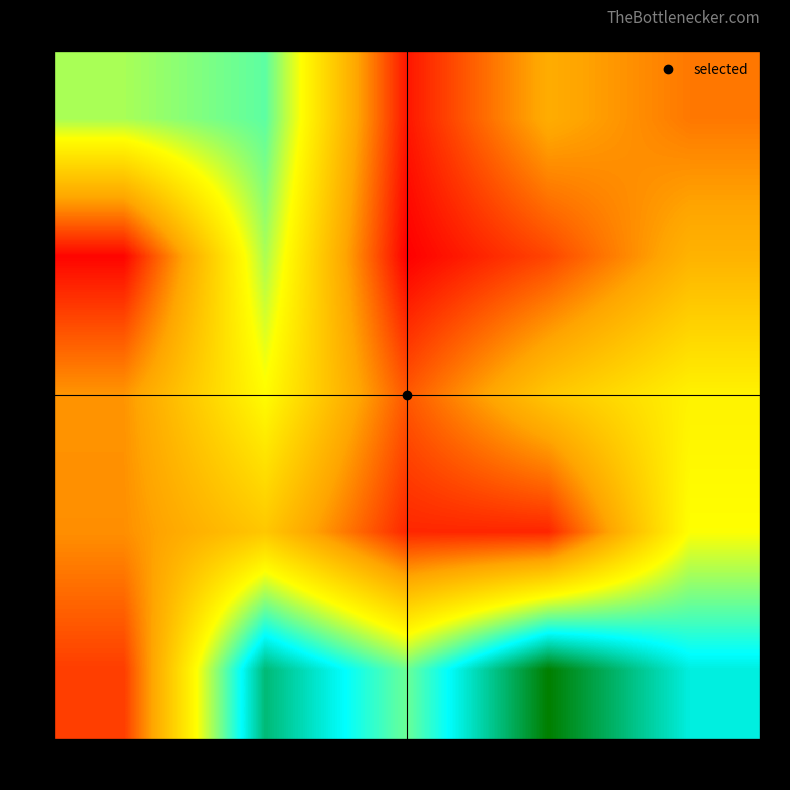

What is the spread (max minus min) of values at 1k?

2269.8